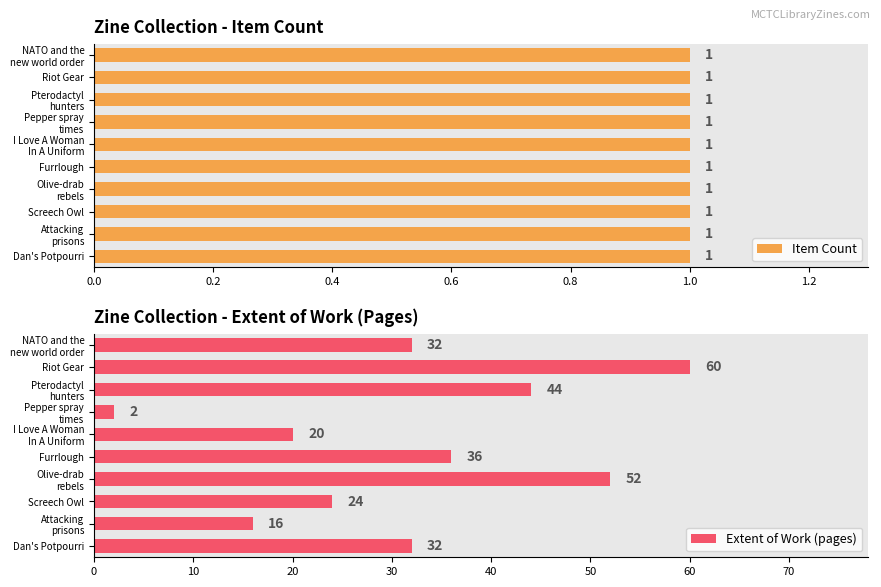

What is the difference between the maximum and minimum values in the Extent of Work (pages) series?

58